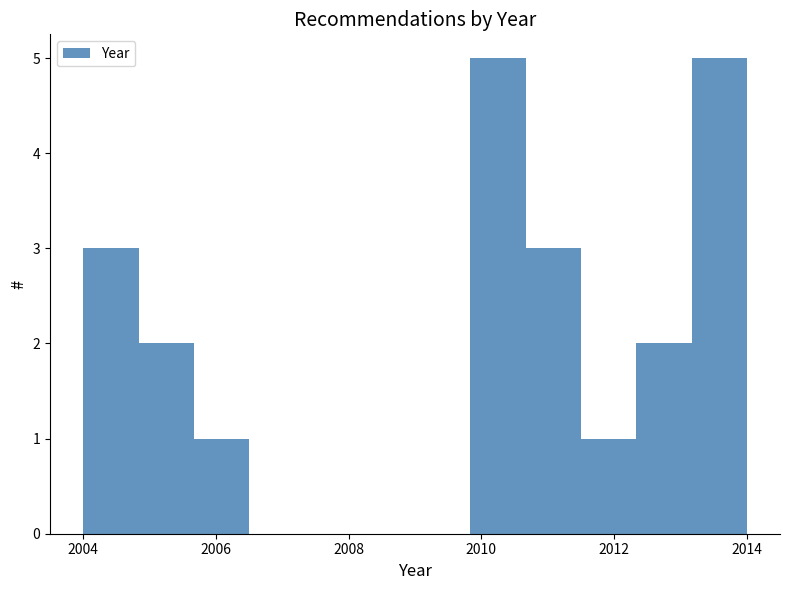

Reading left to right, list every bar in this chart as the range it spans on the x-axis followed by its height. Neither the bar edges nor the heights are printed on the chart, so give them approximately, as read against the axes.

2004.0 to 2004.8: 3
2004.8 to 2005.6: 2
2005.6 to 2006.6: 1
2006.6 to 2007.4: 0
2007.4 to 2008.2: 0
2008.2 to 2009.0: 0
2009.0 to 2009.8: 0
2009.8 to 2010.6: 5
2010.6 to 2011.6: 3
2011.6 to 2012.4: 1
2012.4 to 2013.2: 2
2013.2 to 2014.0: 5